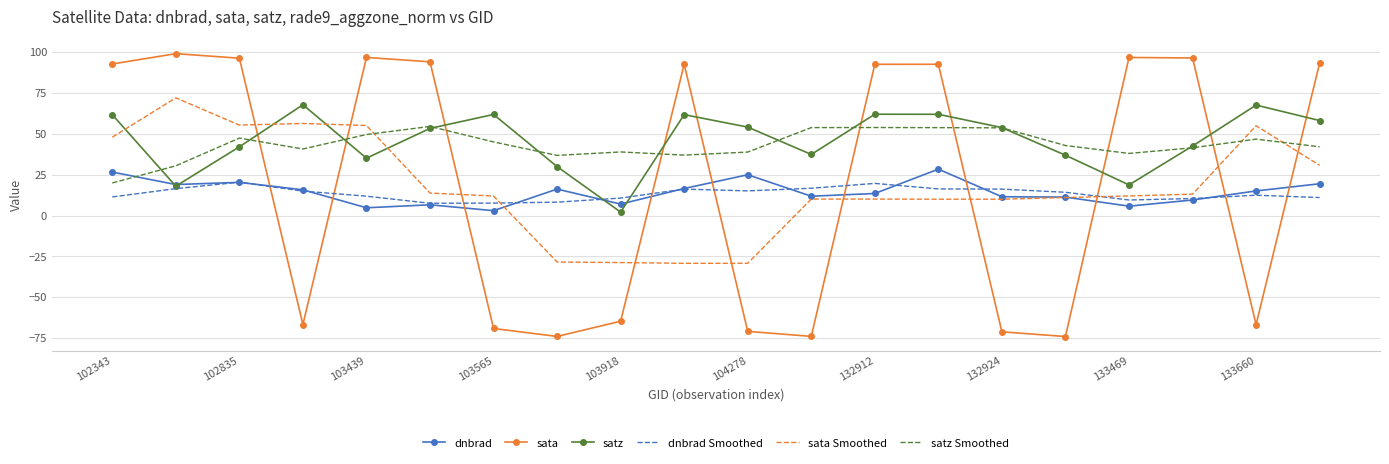

What is the smallest value displayed?

-74.0